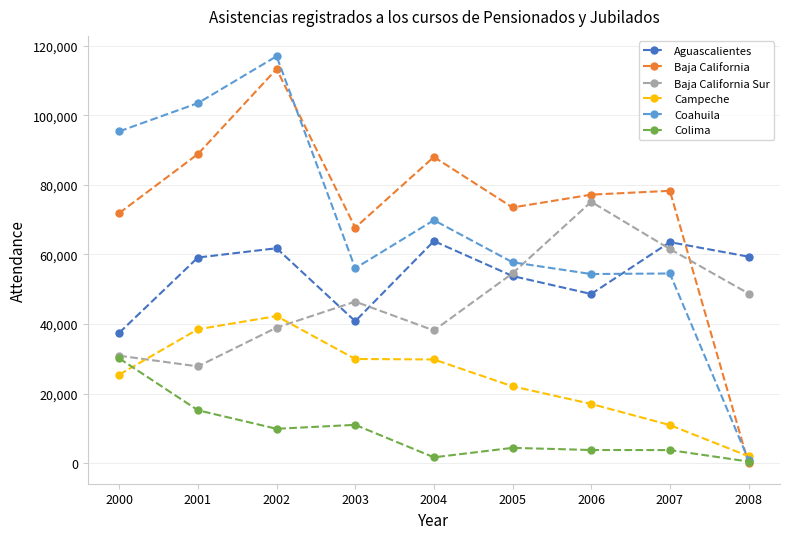

How many values in Baja California are above zero?

8